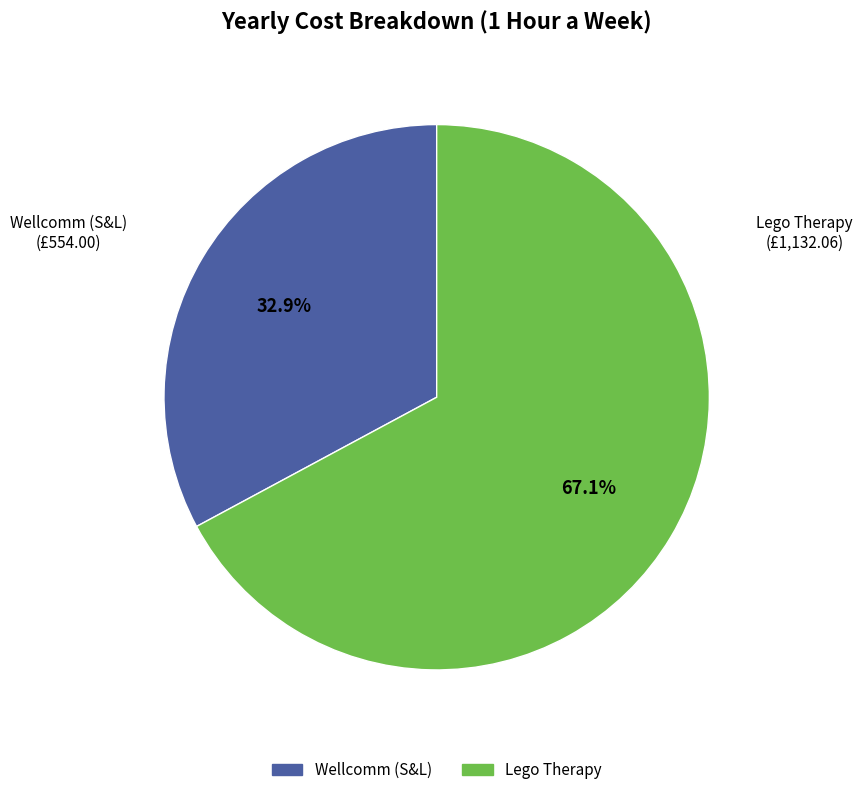

To the nearest percent, what is the difference between the Lego Therapy and Wellcomm (S&L) slice percentages?

34%